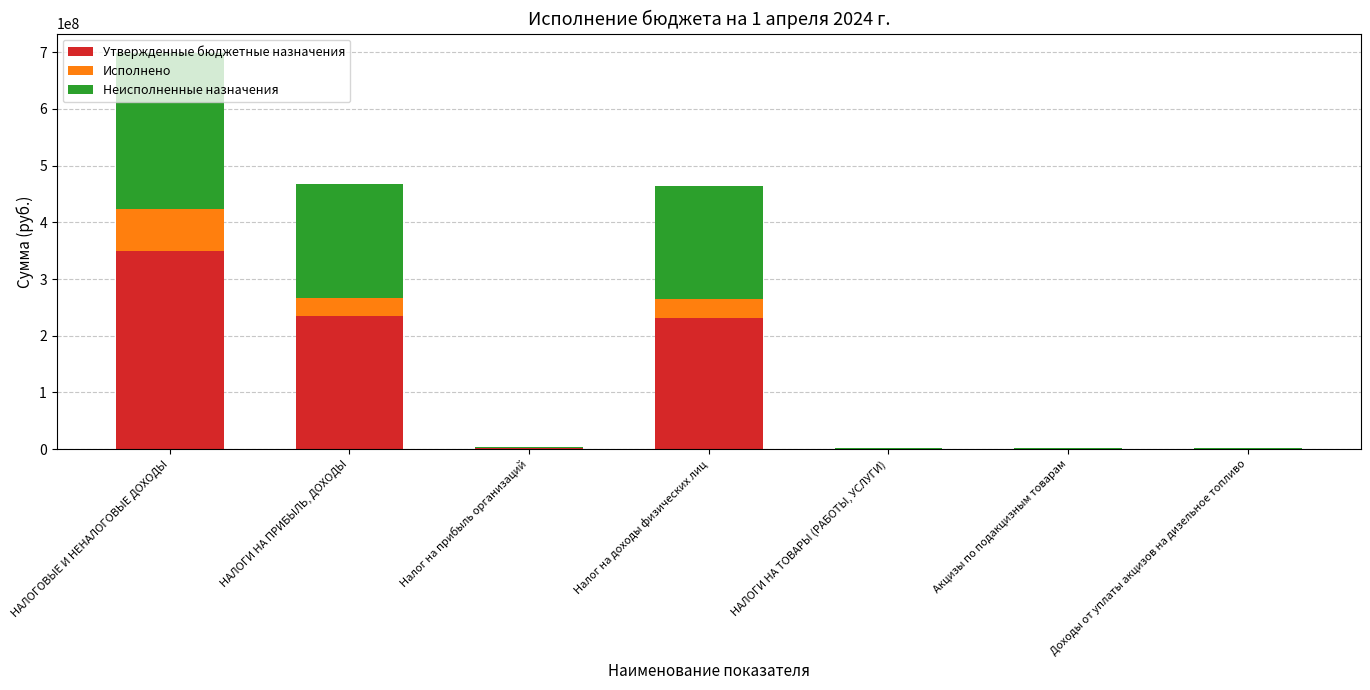

What is the highest value of the Утвержденные бюджетные назначения series?

348995580.0